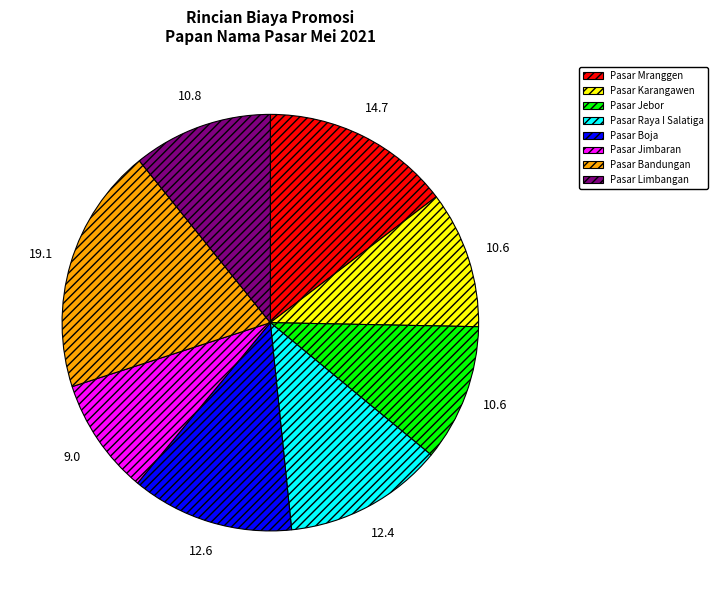

Is it true that Pasar Raya I Salatiga is 1% of the pie?

False